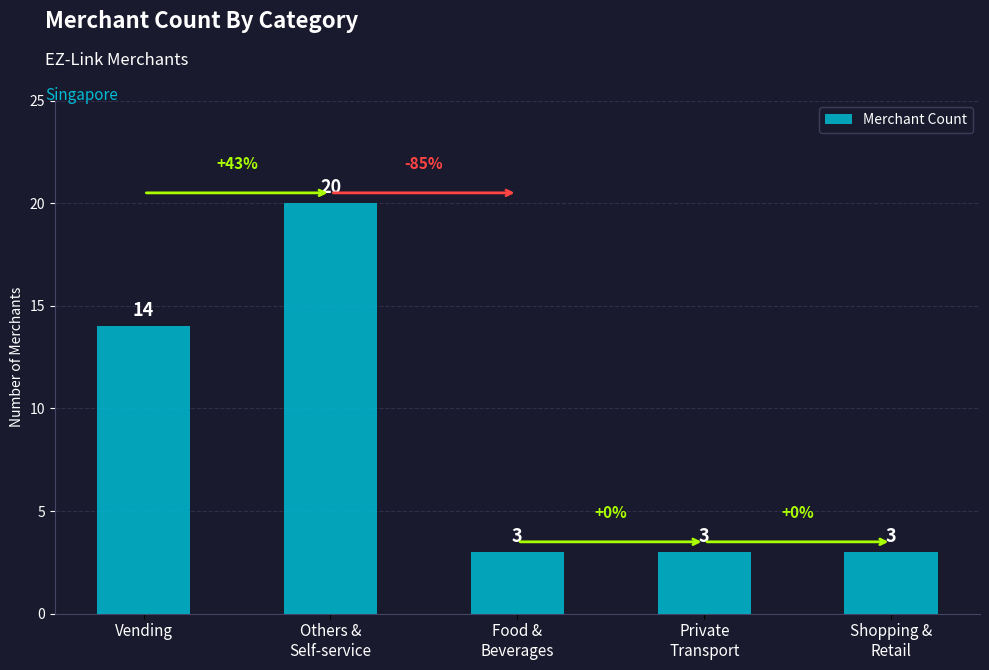

The value at Private
Transport is 5. True or false?

False